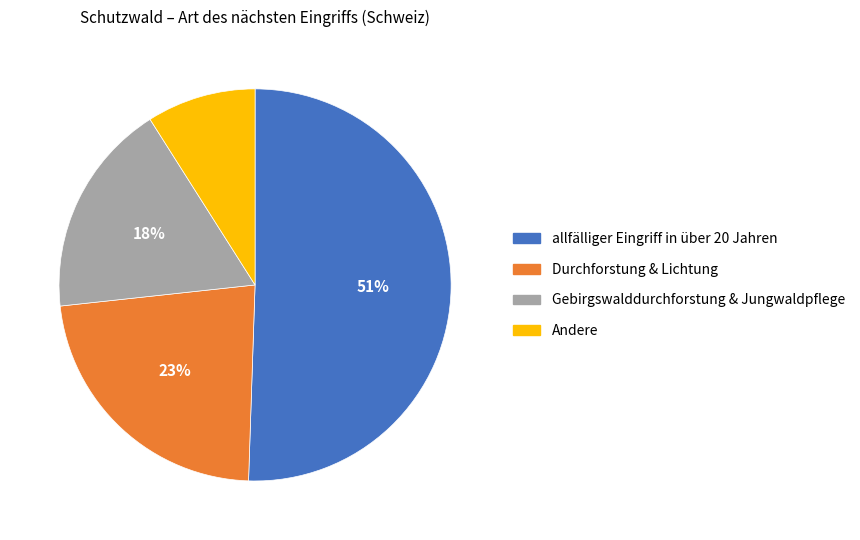

To the nearest percent, what is the difference between the largest and smallest slice percentages?

42%